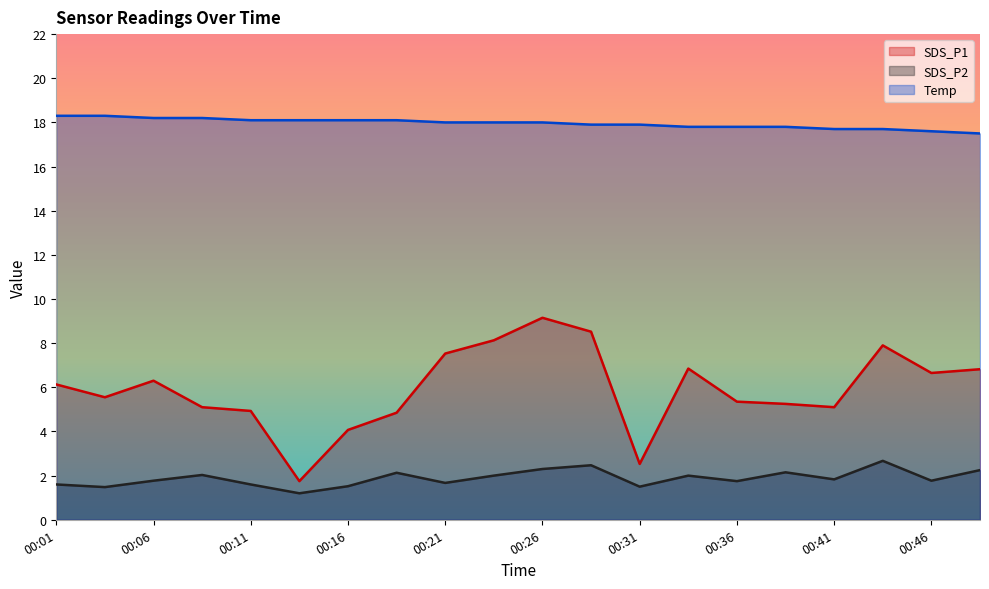

True or false: SDS_P2 and SDS_P1 cross at least once.

False